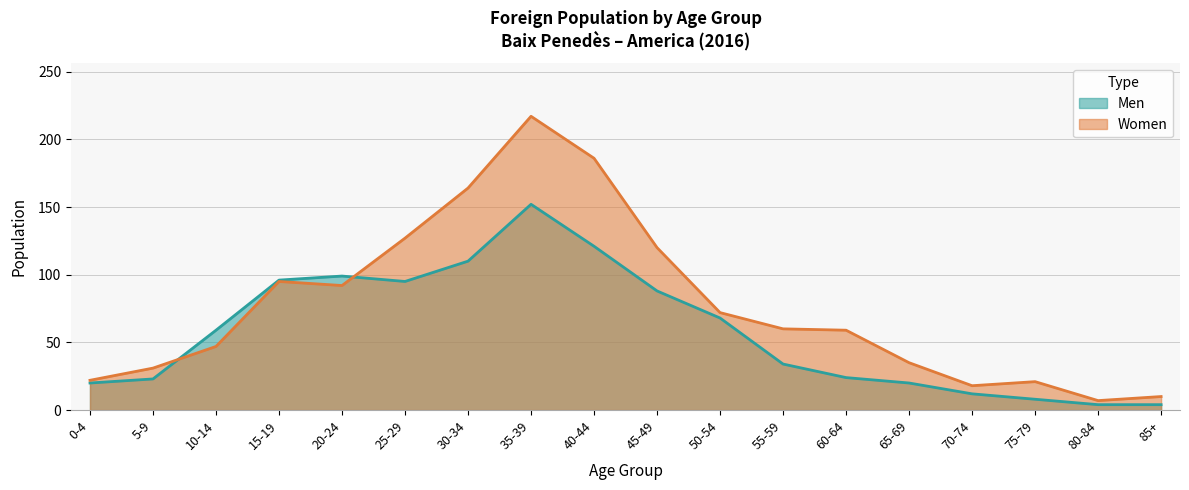

What is the difference between the maximum and minimum values in the Women series?

210